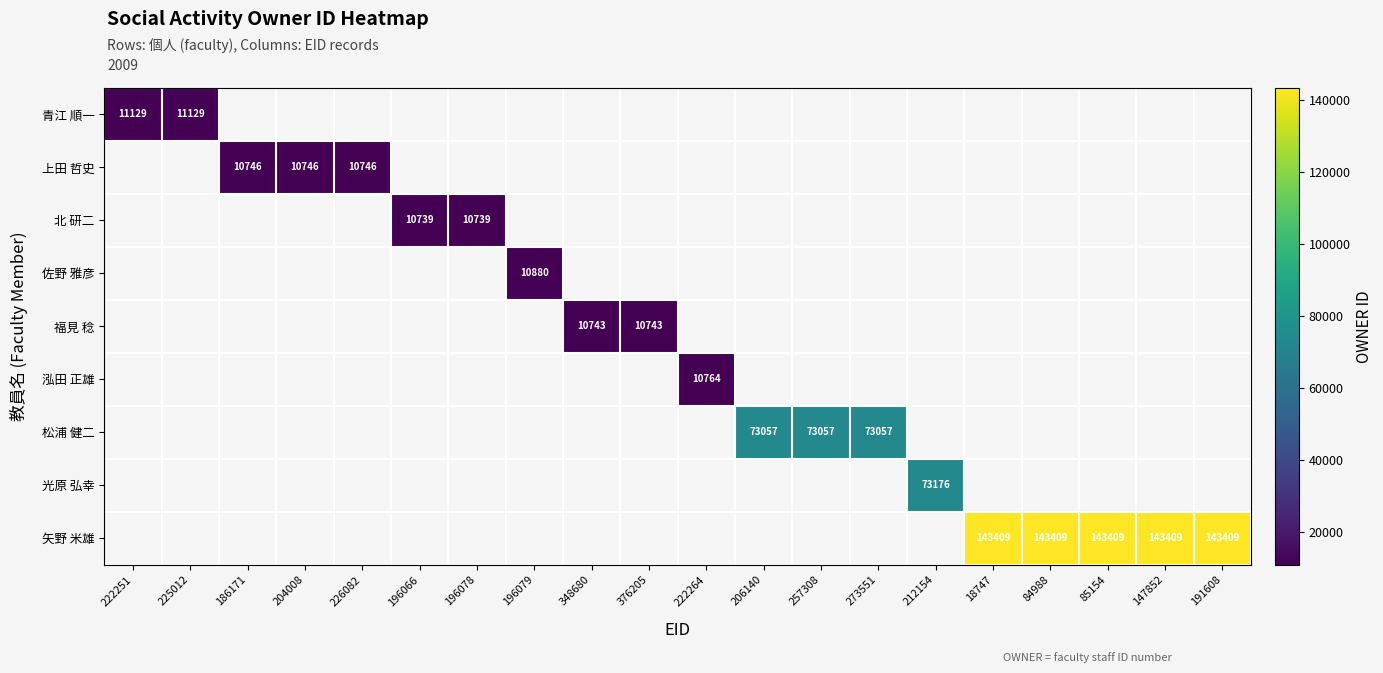

How many positive values does the 佐野 雅彦 series have?

1